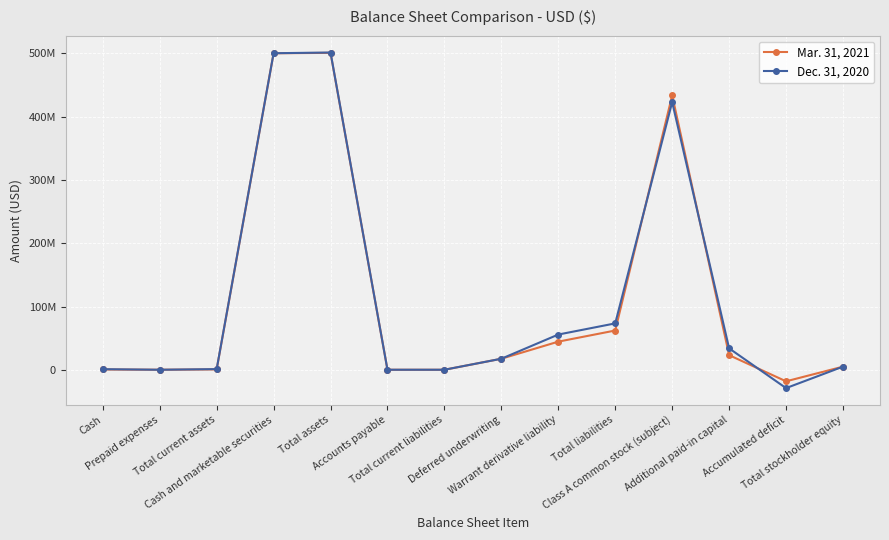

At which category is the sum across all series the highest?

Total assets